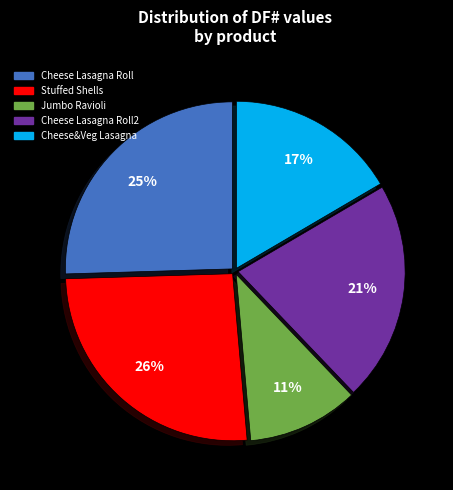

To the nearest percent, what is the average slice percentage?

20%